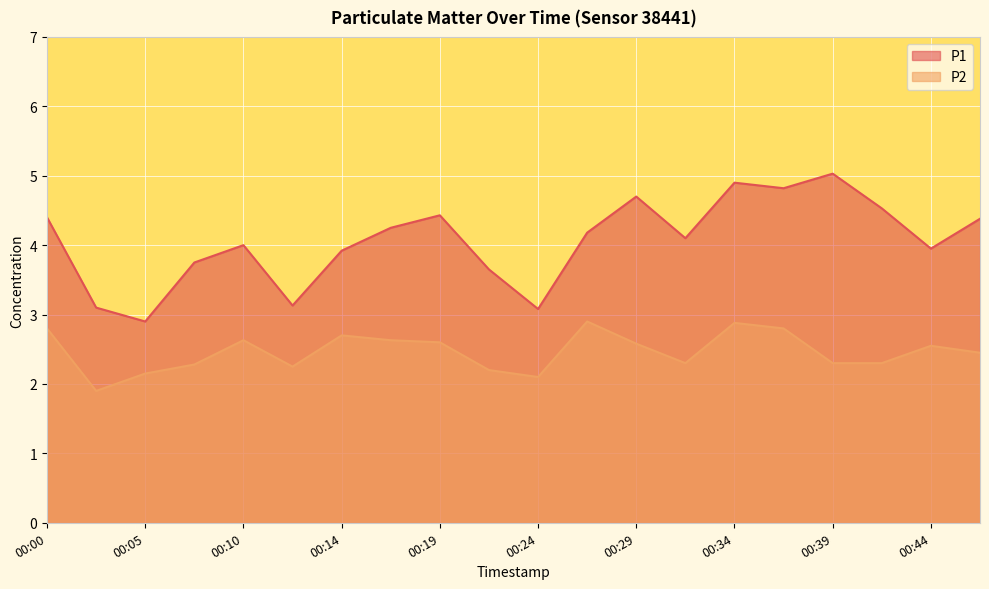

Where is the first local maximum for P2?

00:10